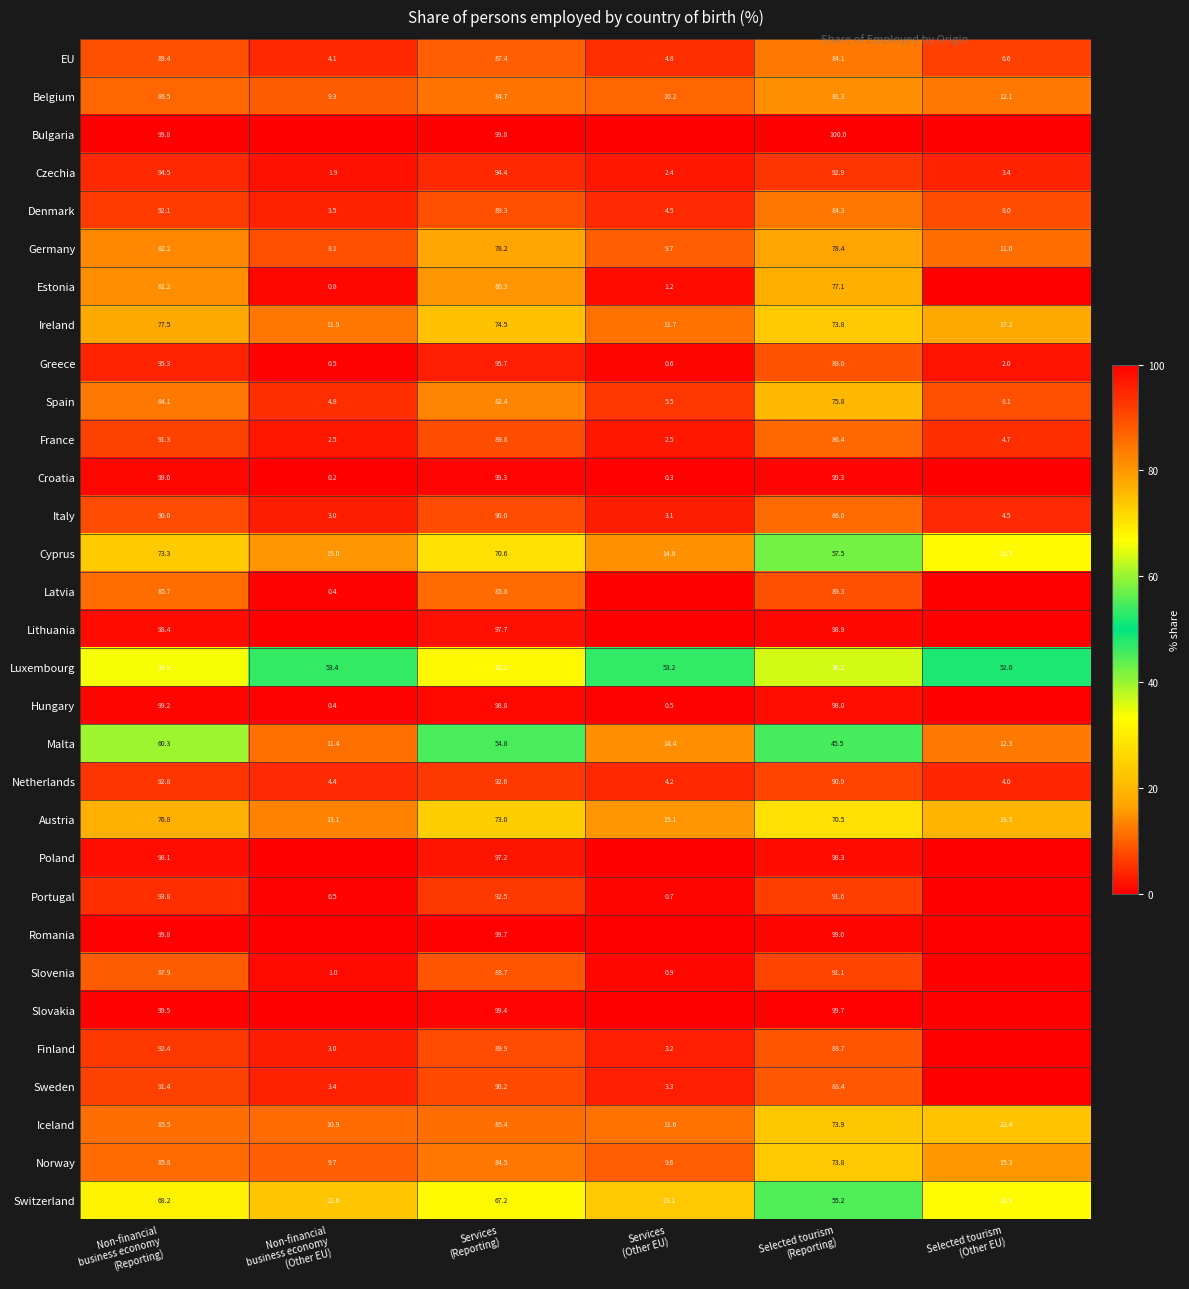

What is the difference between the maximum and minimum values in the Austria series?

63.7